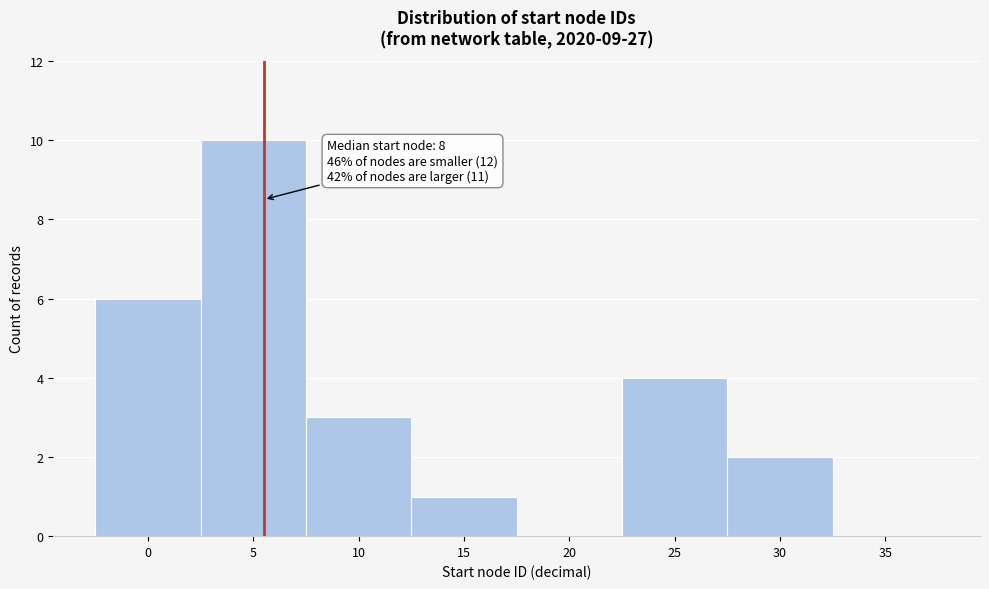

Reading left to right, extract all data points from this chart.

0=6	5=10	10=3	15=1	20=0	25=4	30=2	35=0